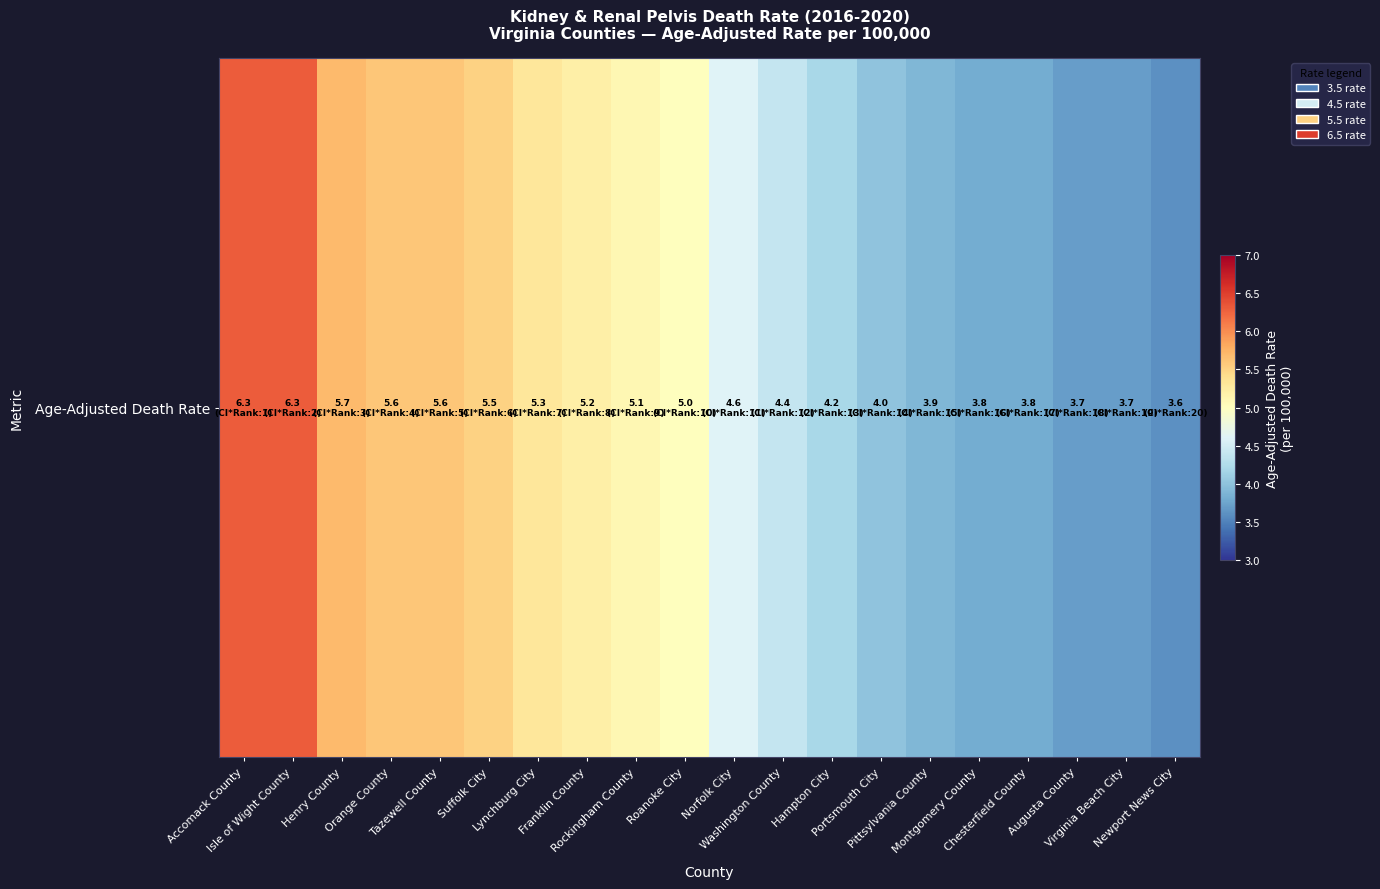

True or false: the data shows 1.4 at Isle of Wight County.

False